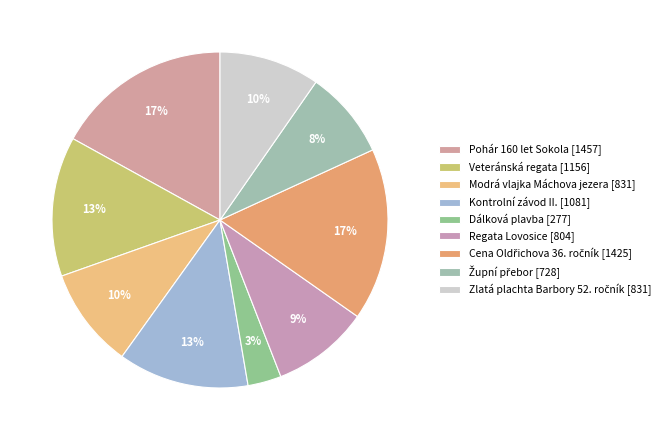

True or false: Modrá vlajka Máchova jezera accounts for 10% of the total.

True